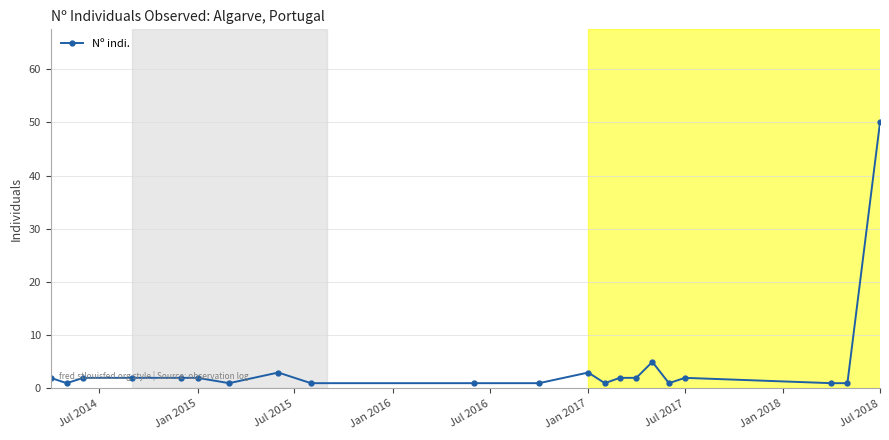

What is the maximum value shown in the chart?

50